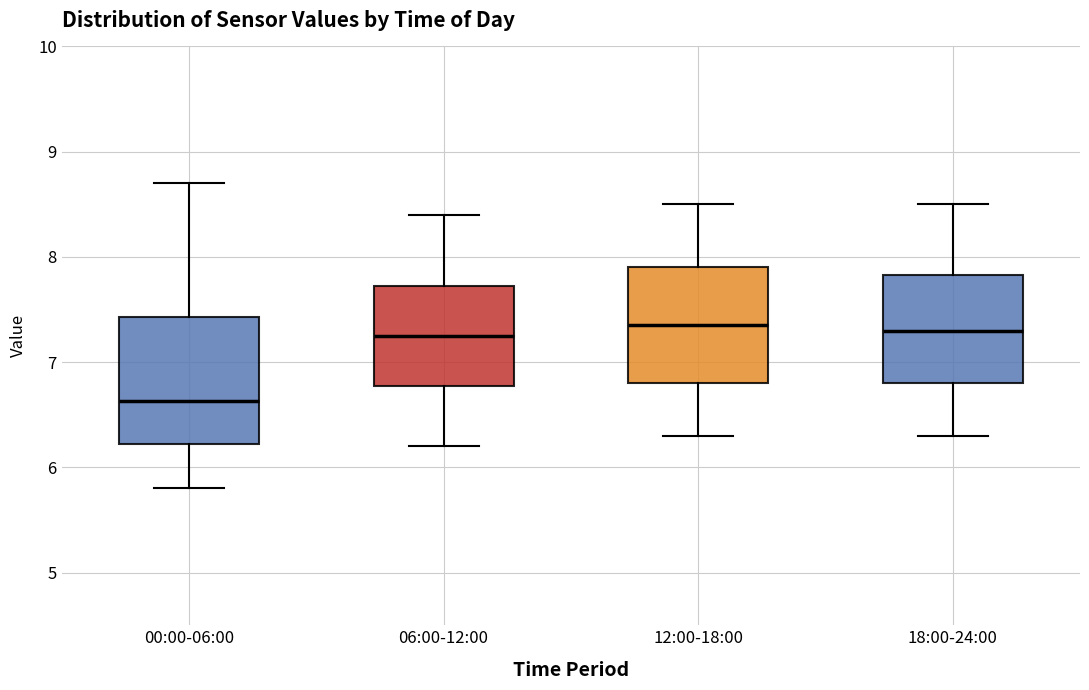

Comparing the boxes themselves (not the whiskers), which one is the tallest?

00:00-06:00